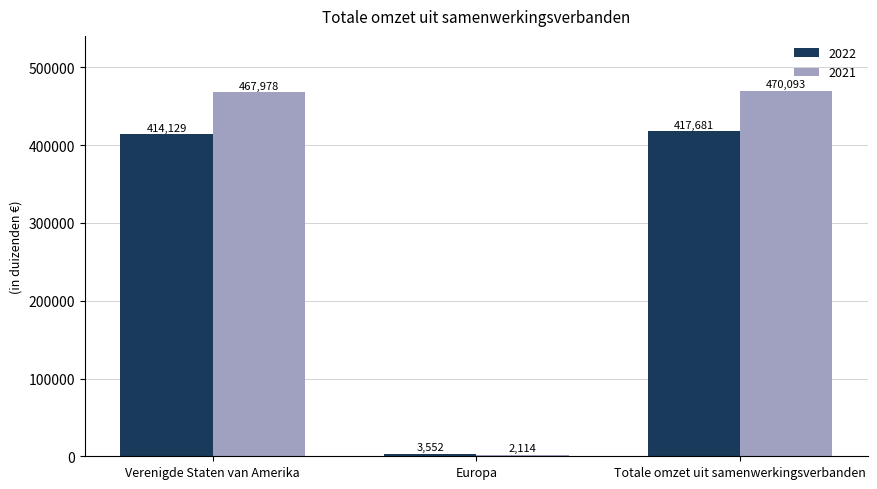

What is the minimum value shown in the chart?

2114